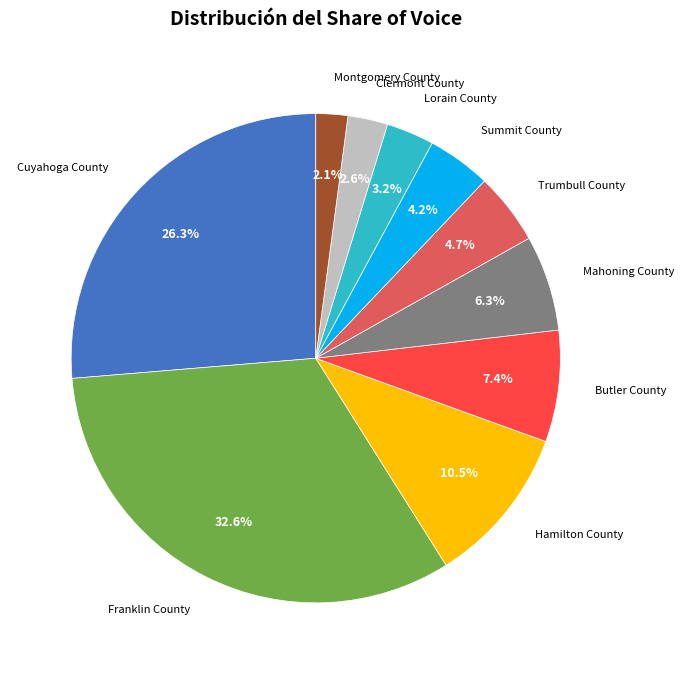

Is there a majority slice in this chart?

No